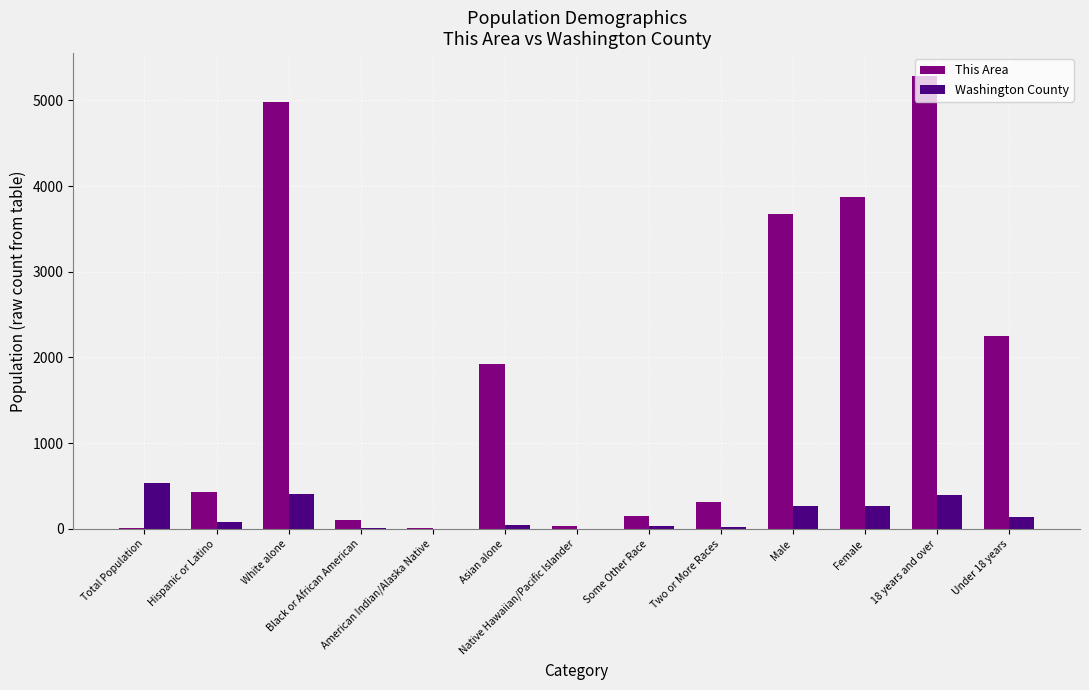

What is the spread (max minus min) of values at Two or More Races?

296